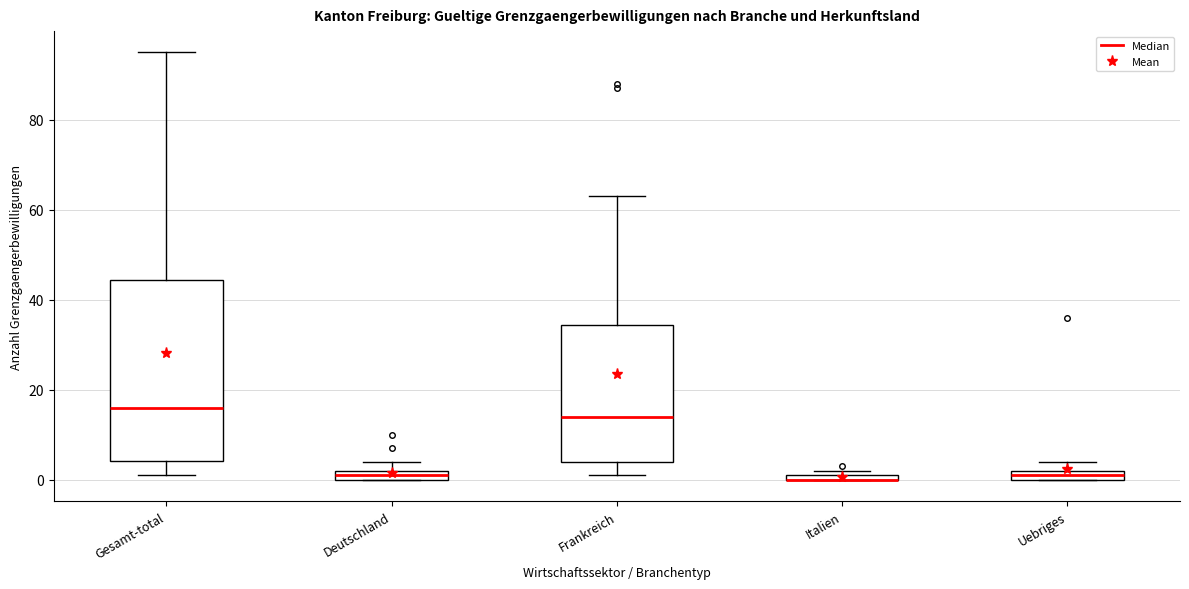

Which box is the tallest, from its lower edge to its upper edge?

Gesamt-total